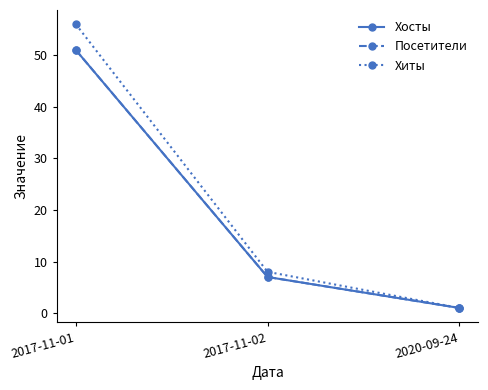

What position from the left is 2020-09-24?

3